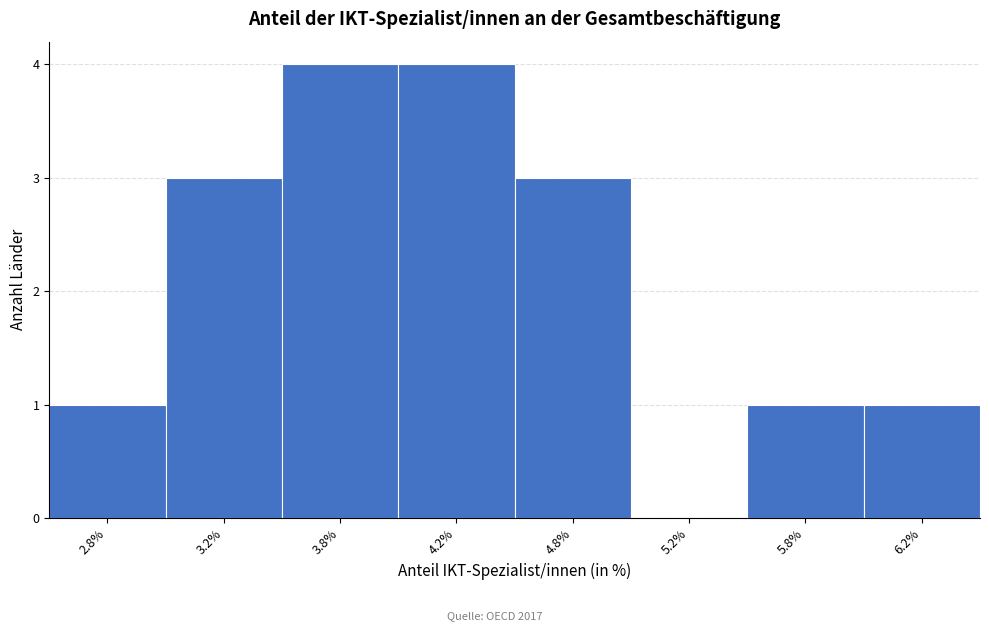

Reading left to right, extract all data points from this chart.

2.8%=1	3.2%=3	3.8%=4	4.2%=4	4.8%=3	5.2%=0	5.8%=1	6.2%=1